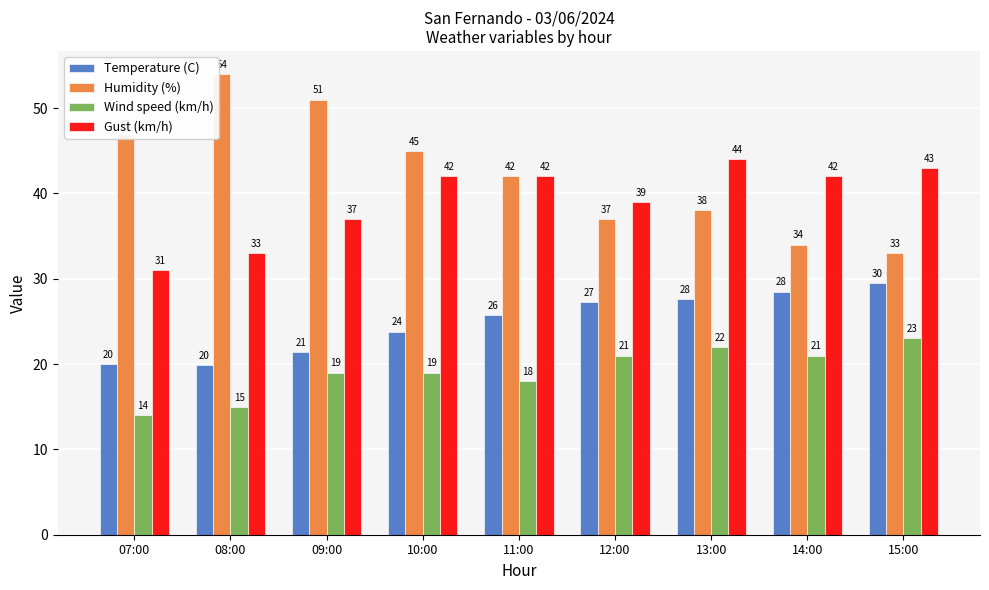

Rank the series by their maximum value, from lowest to highest.

Wind speed (km/h), Temperature (C), Gust (km/h), Humidity (%)